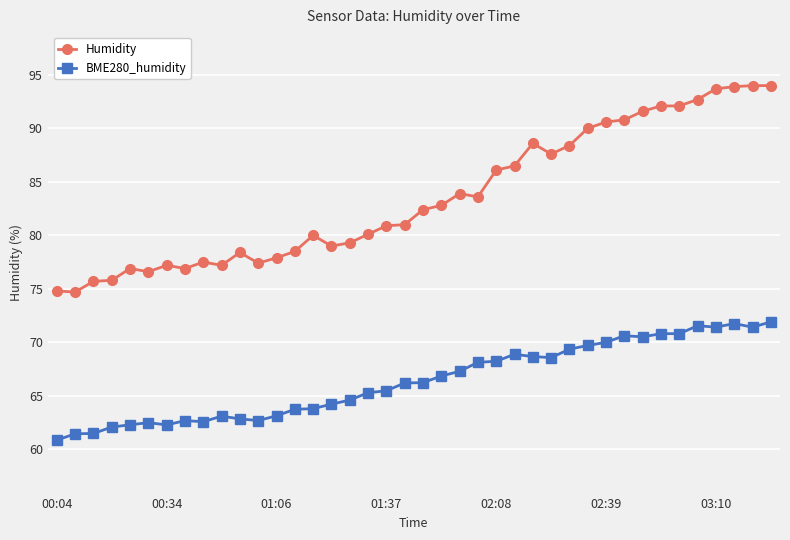

What is the maximum value shown in the chart?

94.0